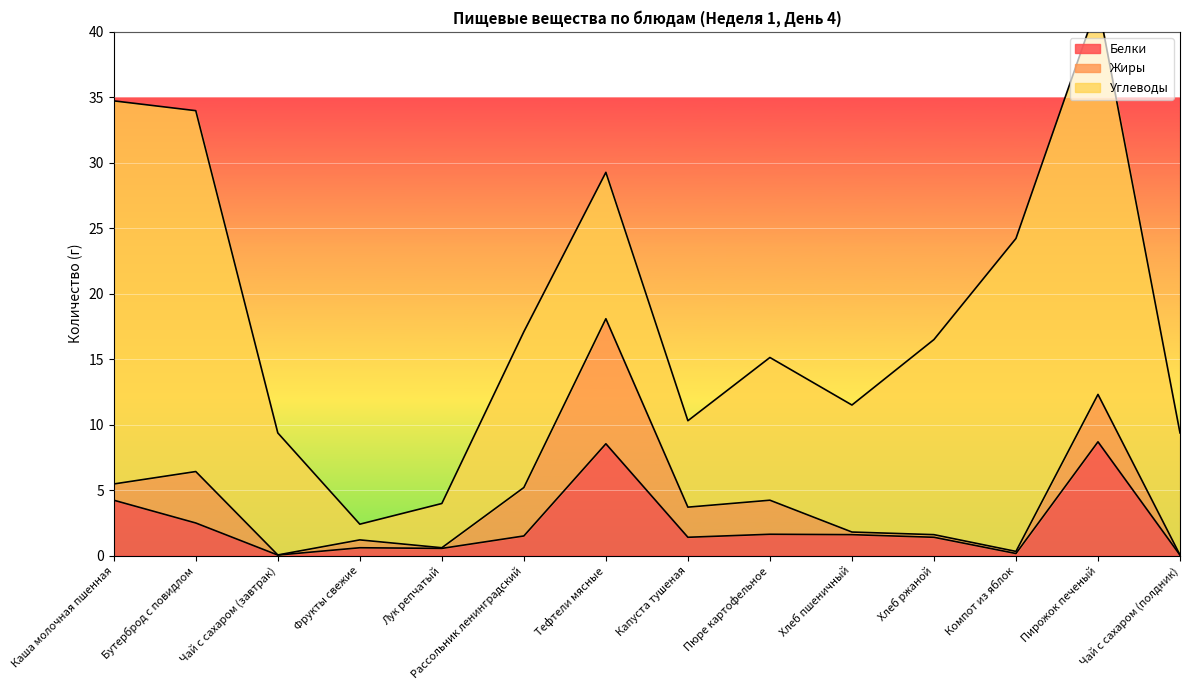

Which series has the largest range (max minus min)?

Углеводы